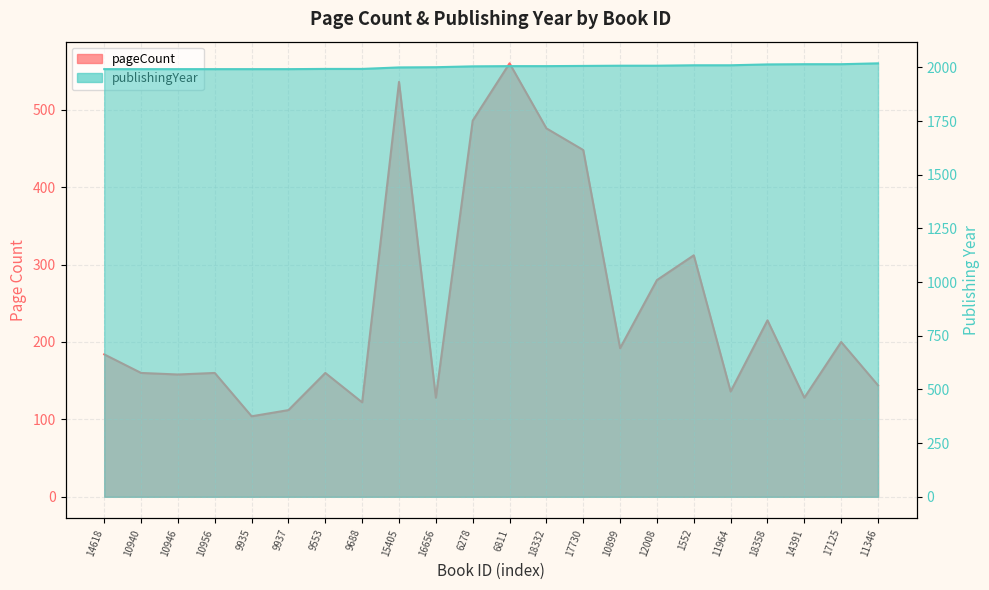

What position from the right is 10946?

20